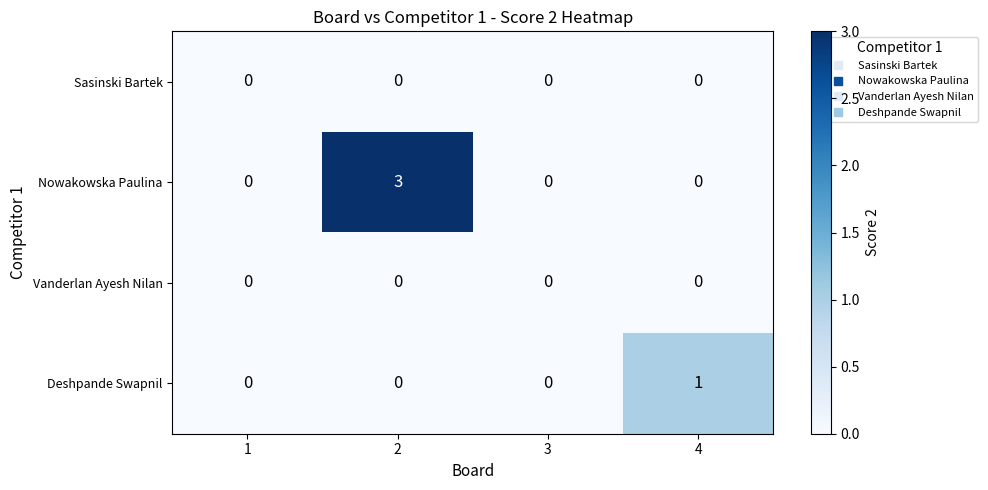

Count the number of categories in the chart.

4